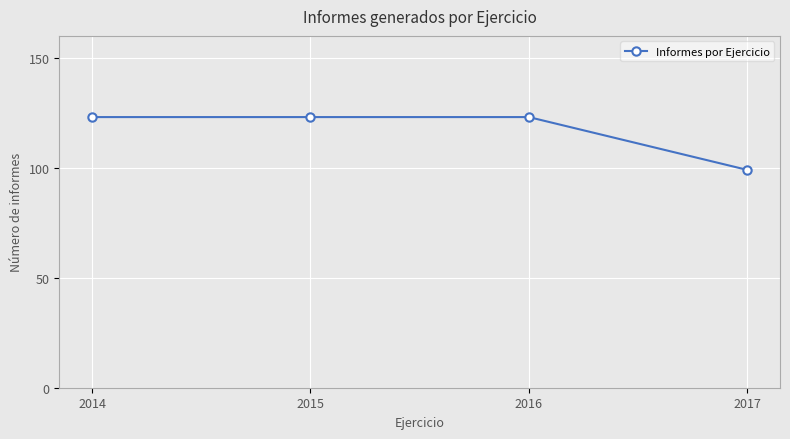

What value does the data have at 2015, to the nearest 5?

125